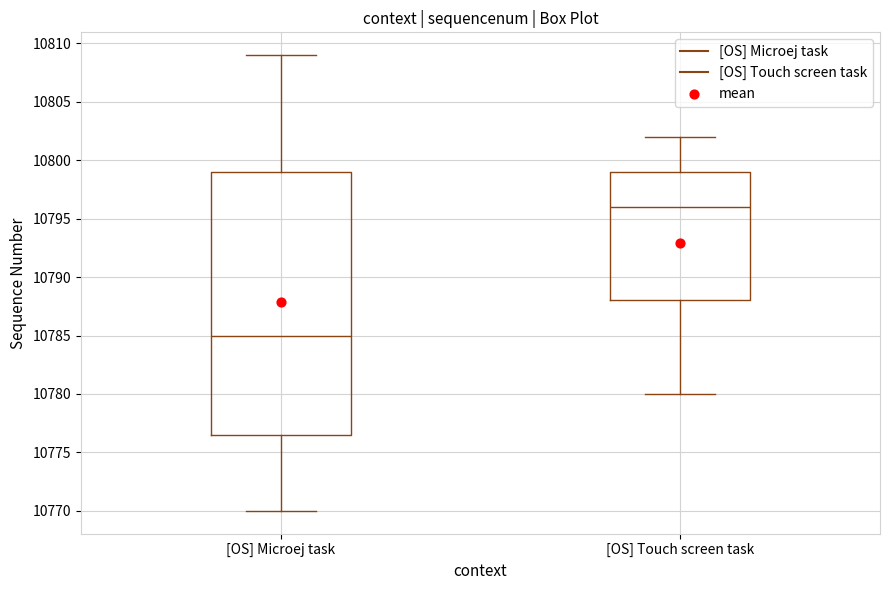

Reading left to right, read every box against the y-axis: the position of its median line, the range the box covers, and the ends of its whiskers. The values are not printed on the chart, so give them approximately, as read against the axis.

[OS] Microej task: median 10785.0, box 10776.5 to 10799.0, whiskers 10770.0 to 10809.0
[OS] Touch screen task: median 10796.0, box 10788.0 to 10799.0, whiskers 10780.0 to 10802.0